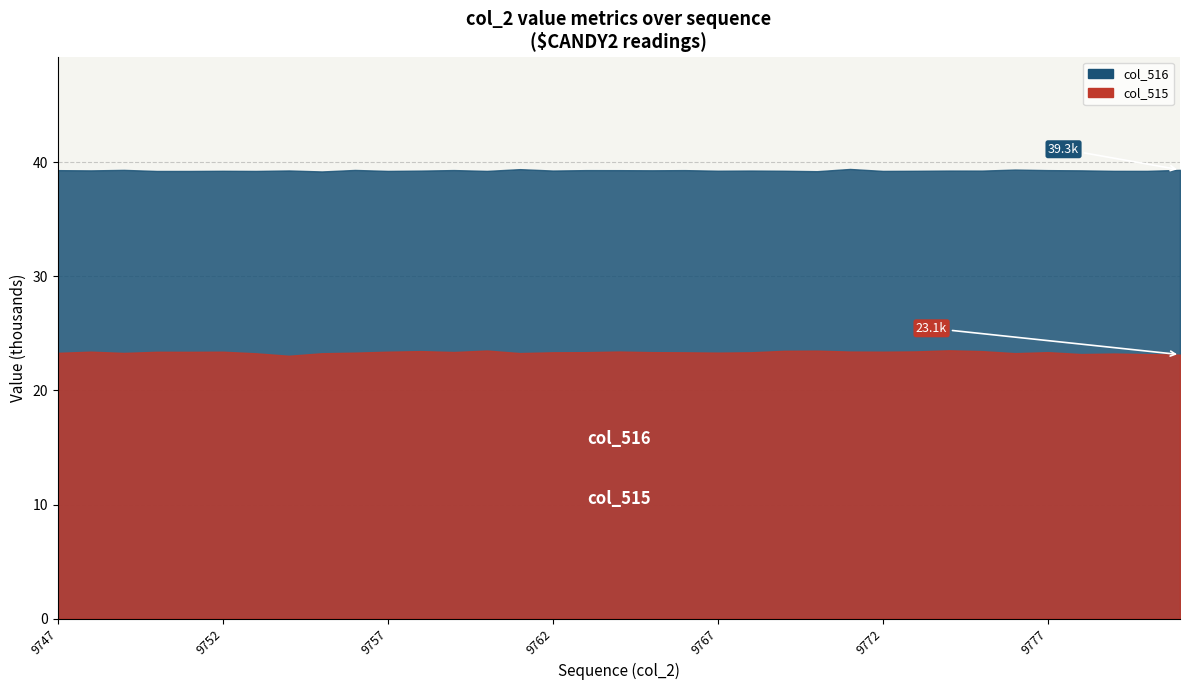

What is the spread (max minus min) of values at 9770?

15723